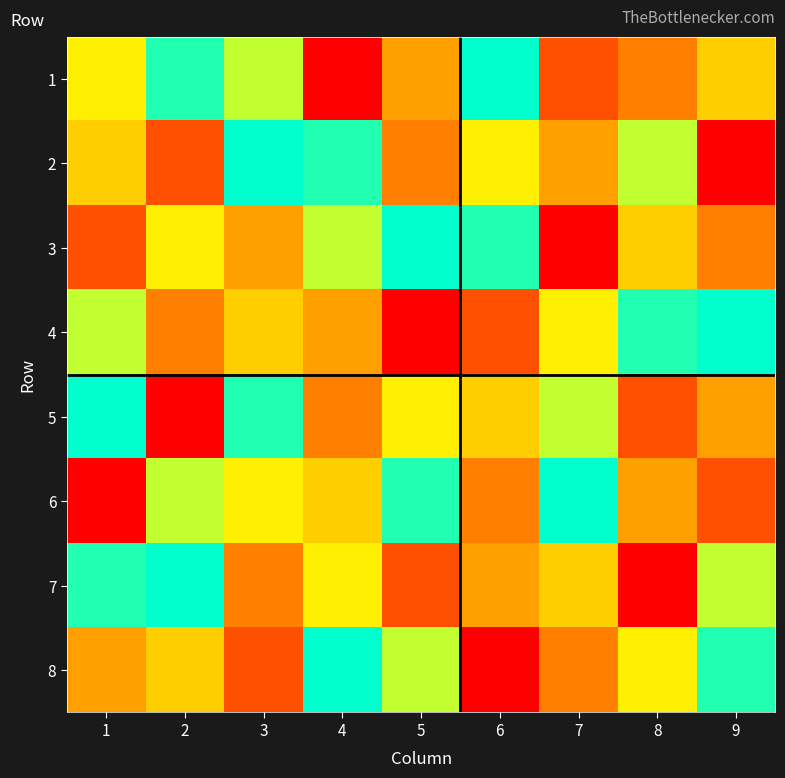

Reading left to right, list all the values displayed in this chart.

1: 1=4	2=6	3=7	4=1	5=3	6=5	7=2	8=9	9=8
2: 1=8	2=2	3=5	4=6	5=9	6=4	7=3	8=7	9=1
3: 1=2	2=4	3=3	4=7	5=5	6=6	7=1	8=8	9=9
4: 1=7	2=9	3=8	4=3	5=1	6=2	7=4	8=6	9=5
5: 1=5	2=1	3=6	4=9	5=4	6=8	7=7	8=2	9=3
6: 1=1	2=7	3=4	4=8	5=6	6=9	7=5	8=3	9=2
7: 1=6	2=5	3=9	4=4	5=2	6=3	7=8	8=1	9=7
8: 1=3	2=8	3=2	4=5	5=7	6=1	7=9	8=4	9=6